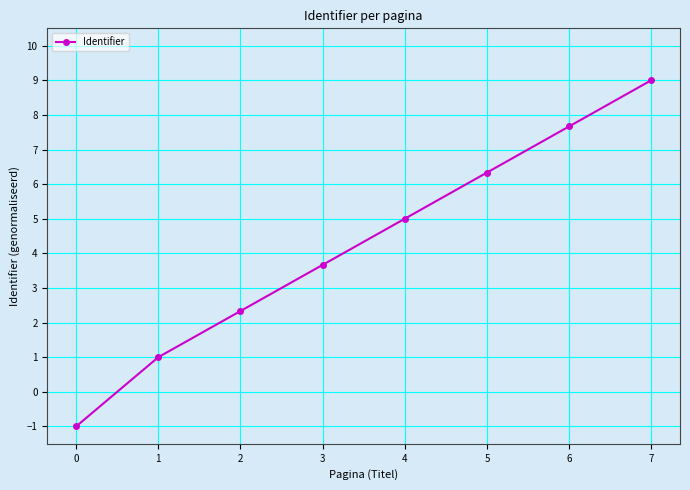

What is the value of the 8th point from the left?

9.0